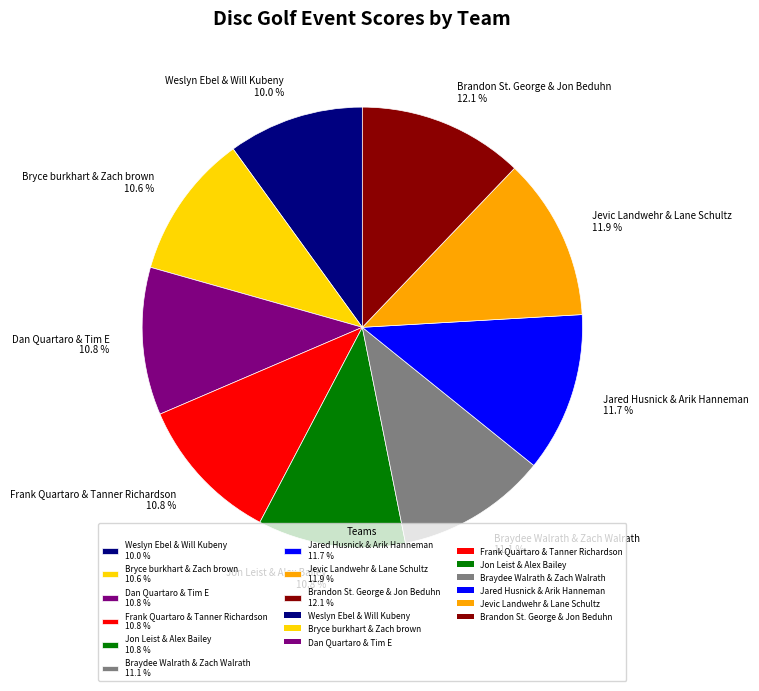

Does Dan Quartaro & Tim E 10.8 % represent more than half of the total?

No